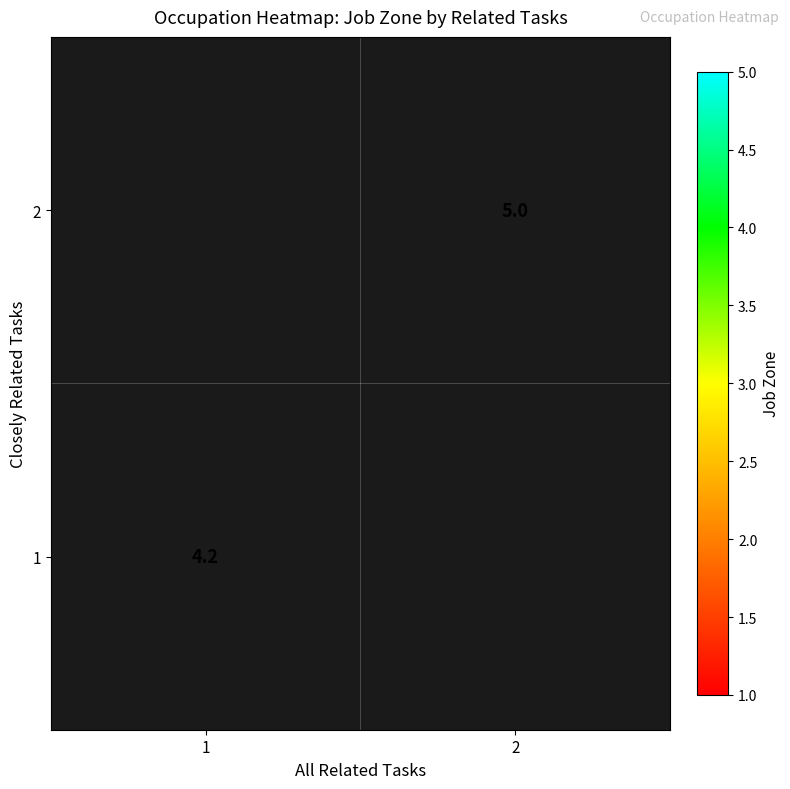

List the labels in order of 1 value, largest first.

1, 2